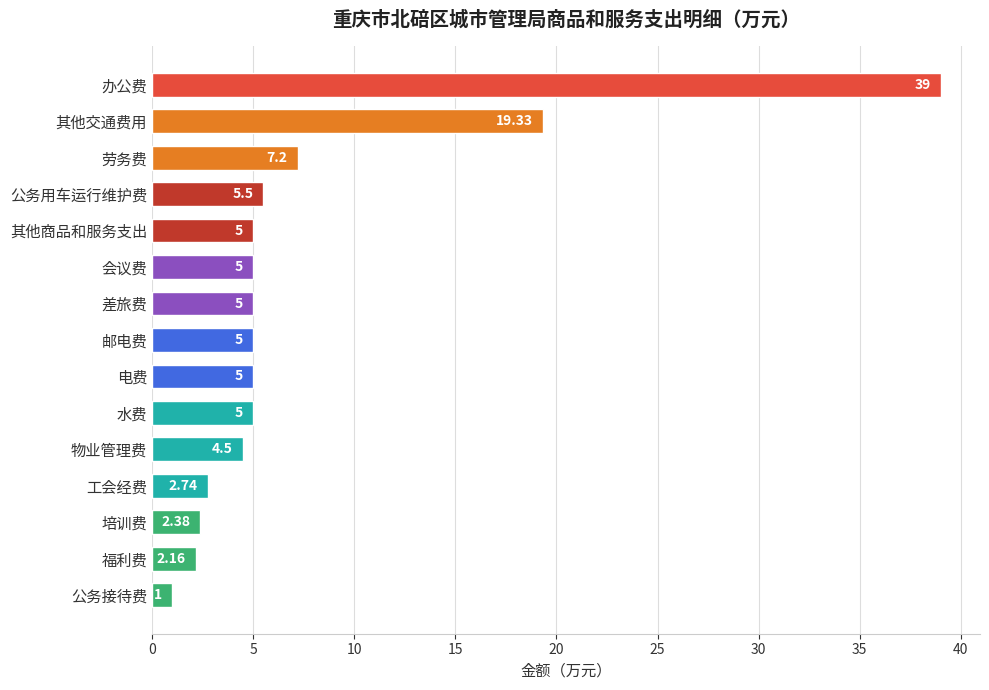

Between 其他交通费用 and 培训费, which is larger?

其他交通费用